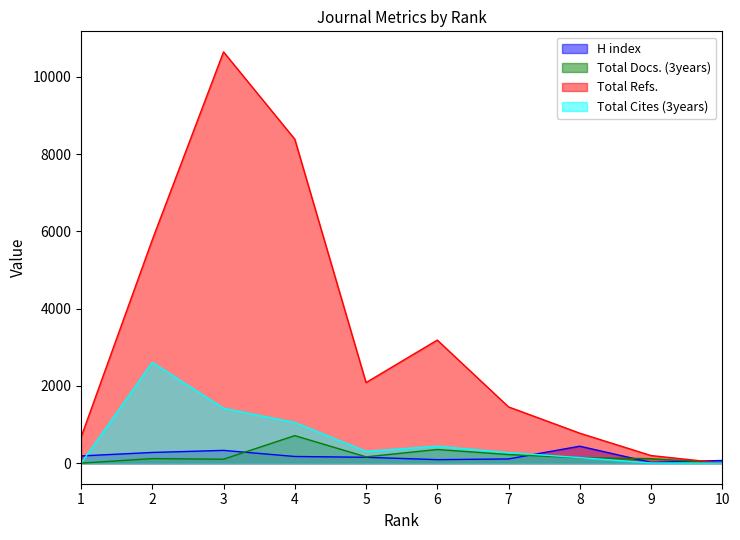

The H index series shows 139 at 6. True or false?

False